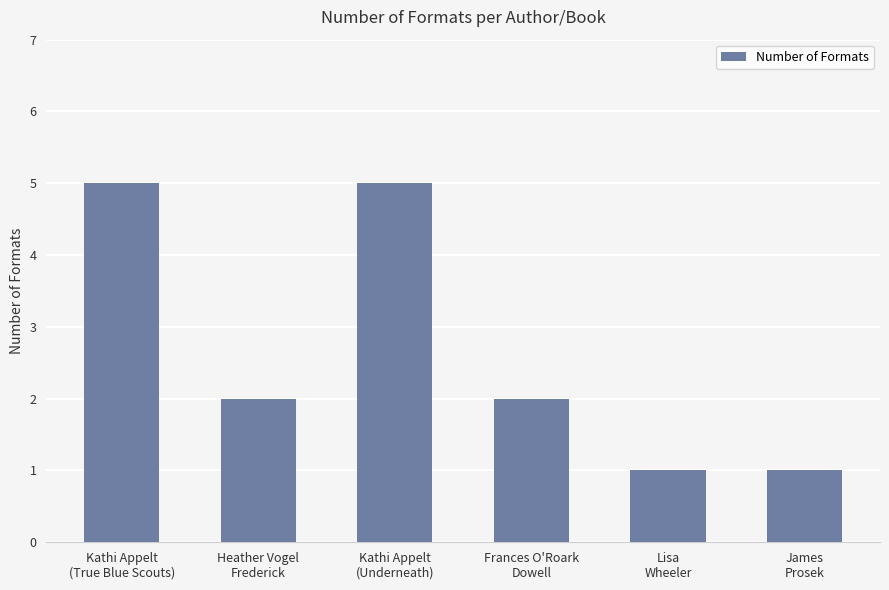

What is the change in value from Kathi Appelt
(Underneath) to Frances O'Roark
Dowell?

-3